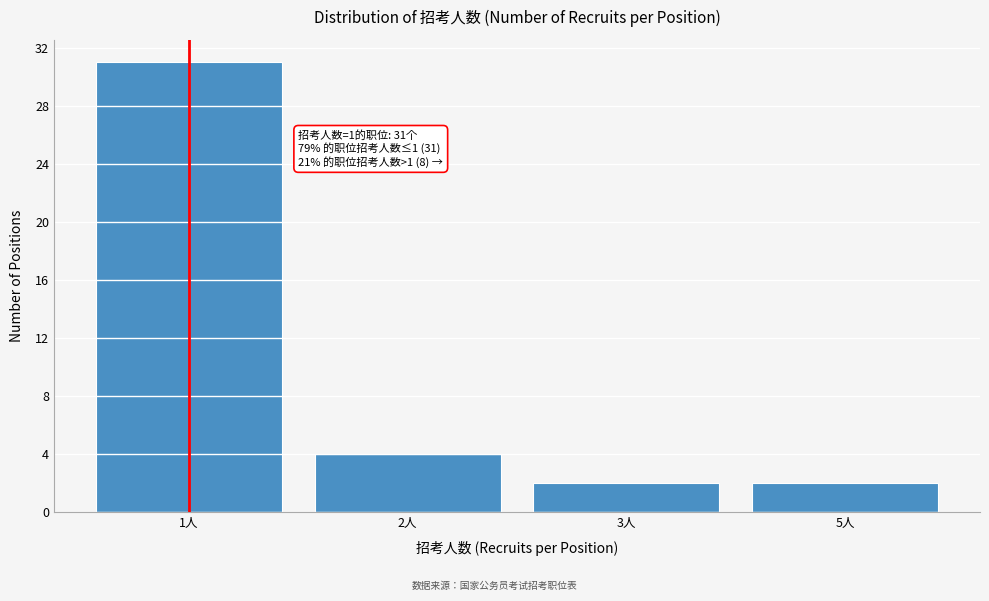

Reading left to right, list all the values displayed in this chart.

1人=31	2人=4	3人=2	5人=2